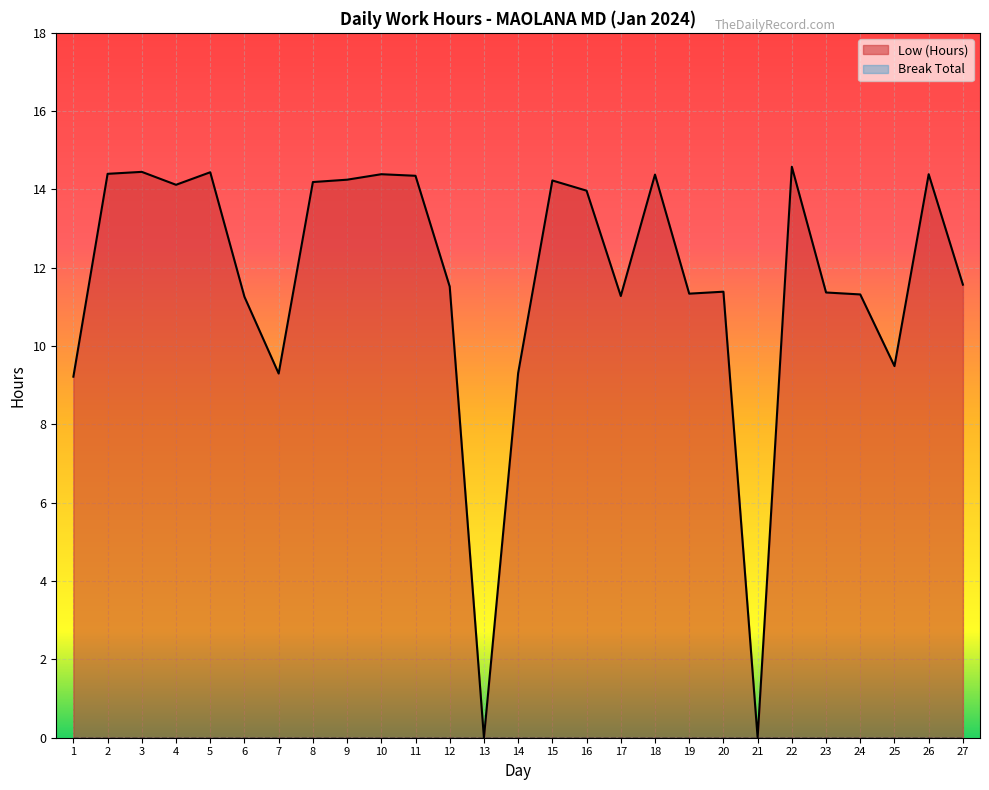

What is the difference between the second highest and second lowest values?

14.4